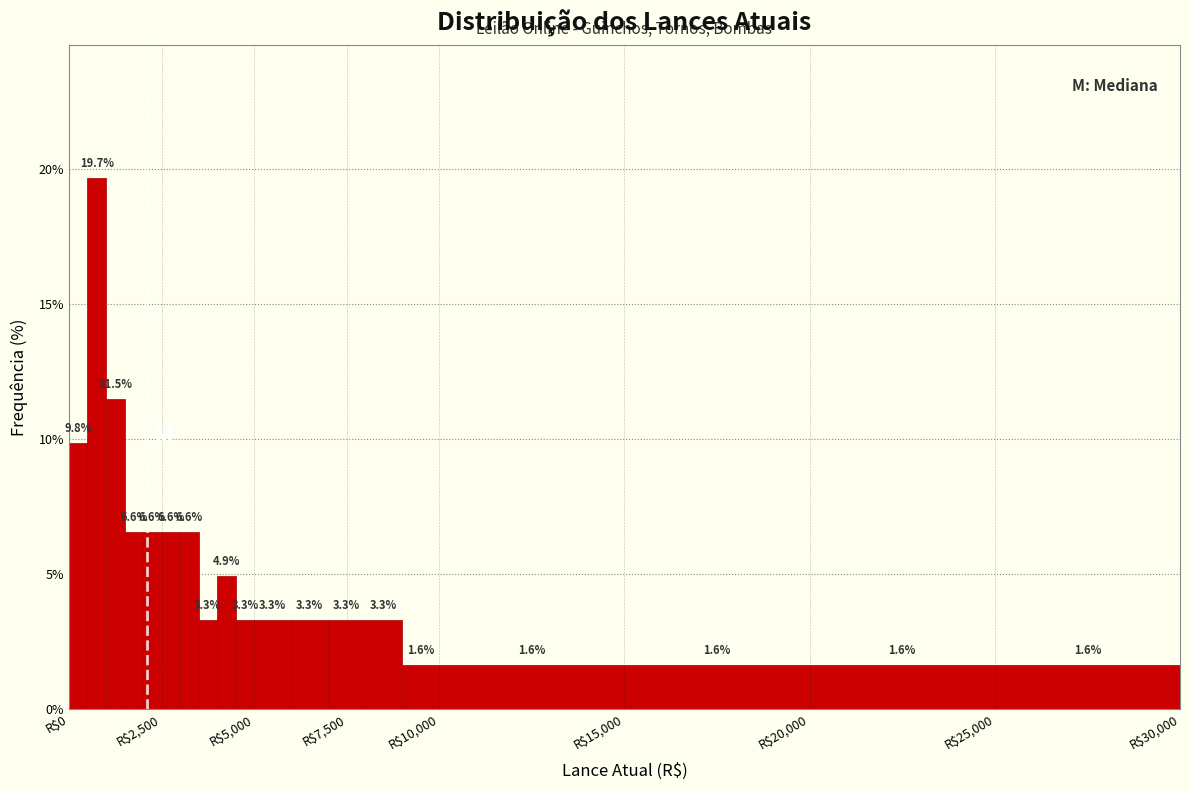

Read against the x-axis, roughly where is the centre of the tallest bar?

1000